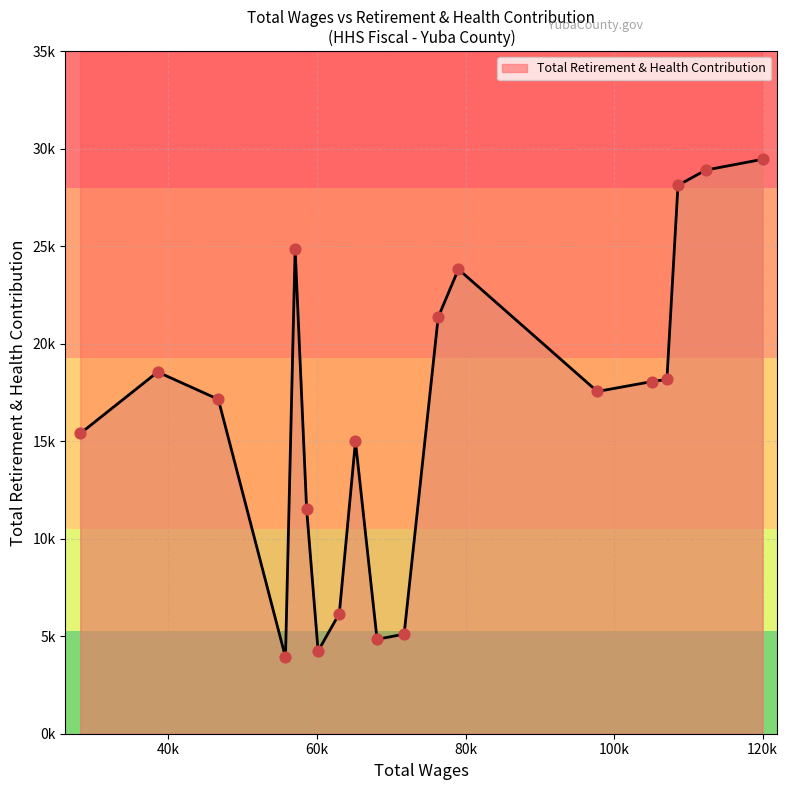

What is the ratio of the value at 105105.0 to the value at 97742.0?

1.0